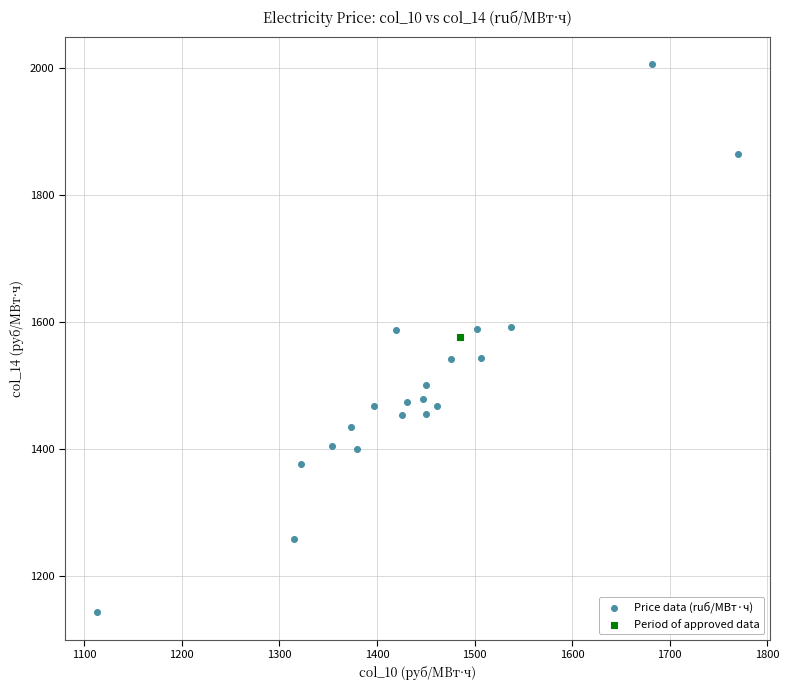

What are all the series names shown in the legend?

Price data (ruб/МВт·ч), Period of approved data